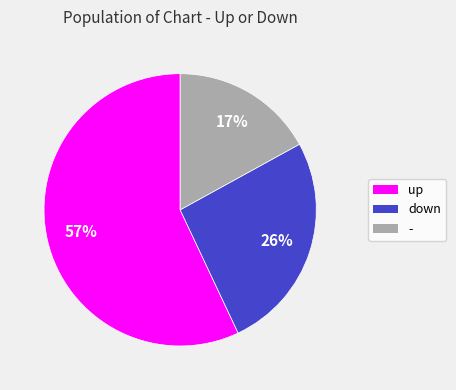

Is the sum of - and up greater than half?

Yes